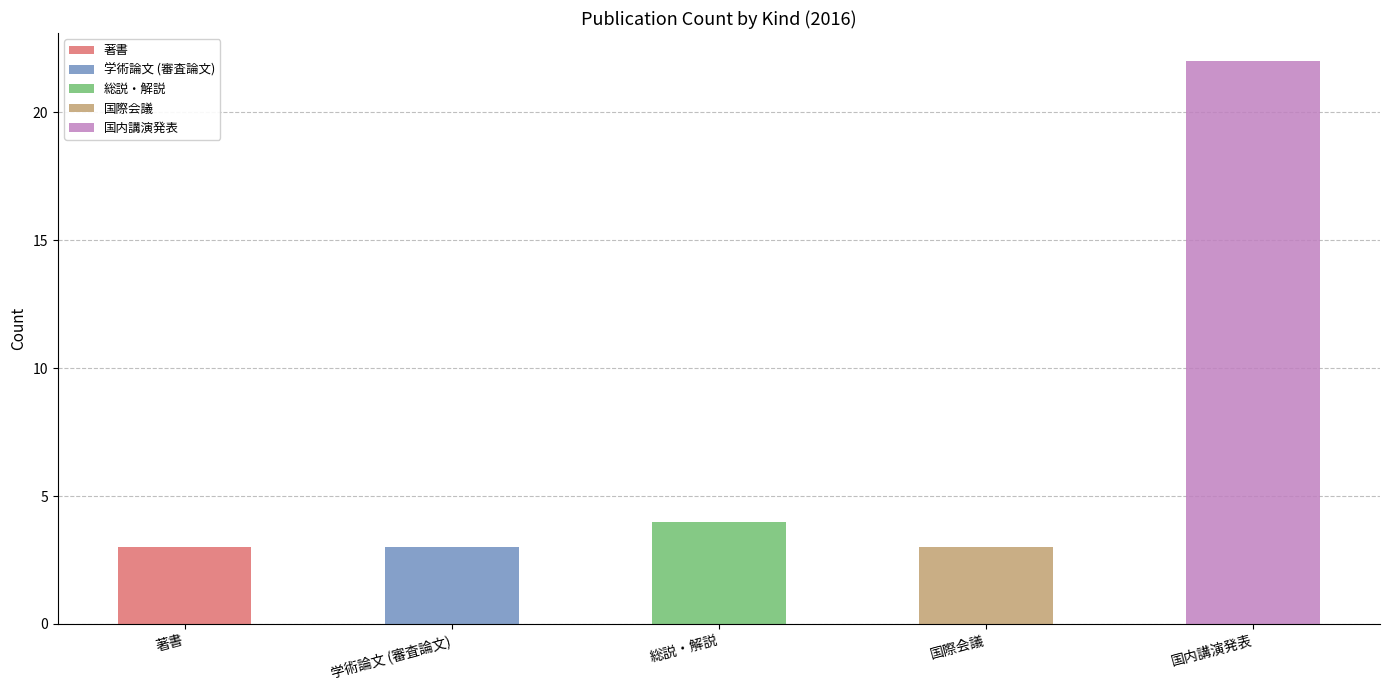

What are all the series names shown in the legend?

著書, 学術論文 (審査論文), 総説・解説, 国際会議, 国内講演発表